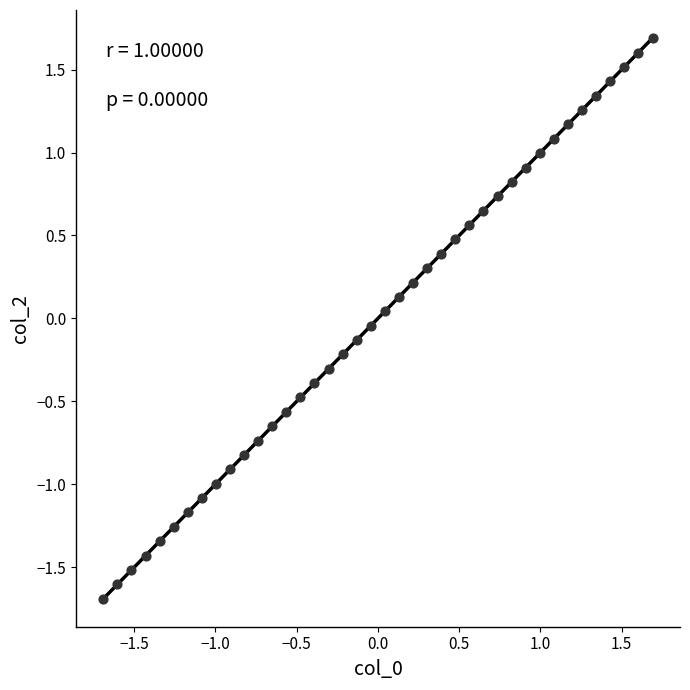

What is the range of X values (max minus min)?

3.4